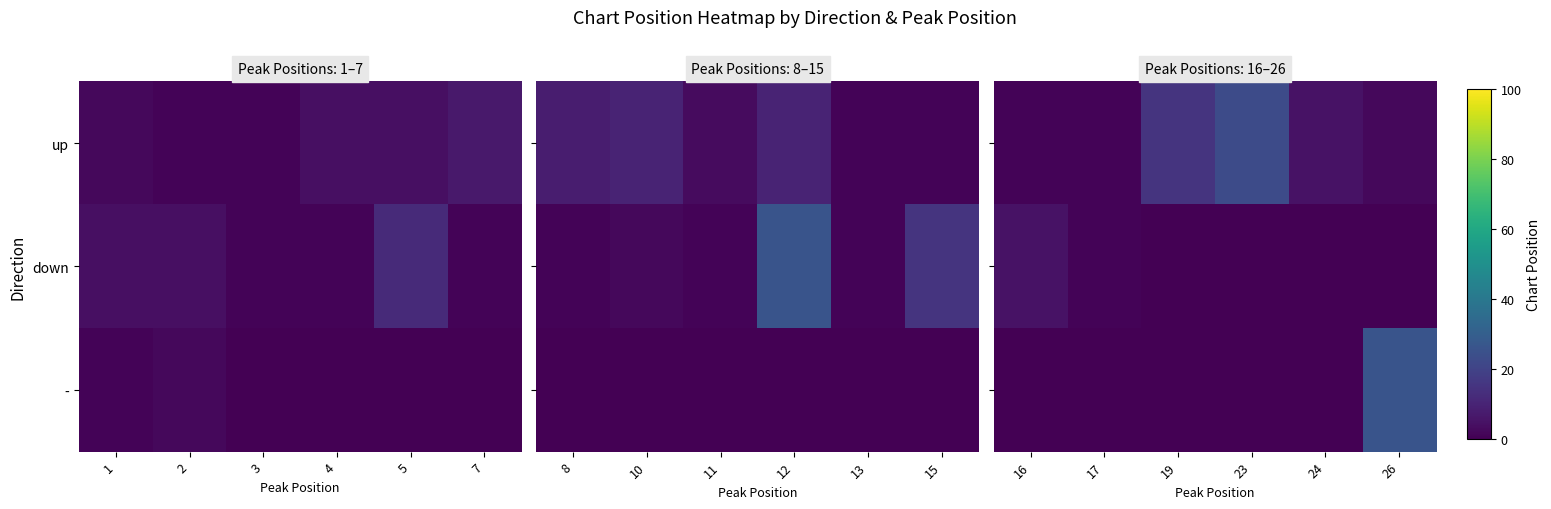

Is it true that down equals 3 at 16?

False